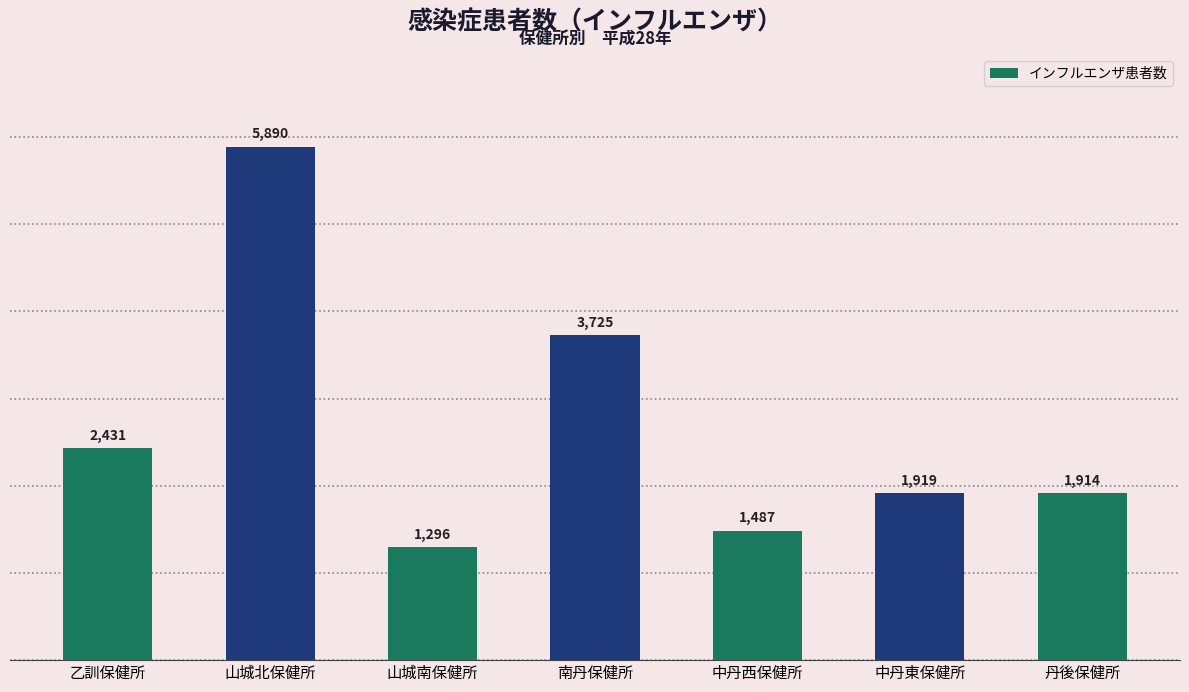

What is the change in value from 乙訓保健所 to 中丹東保健所?

-512